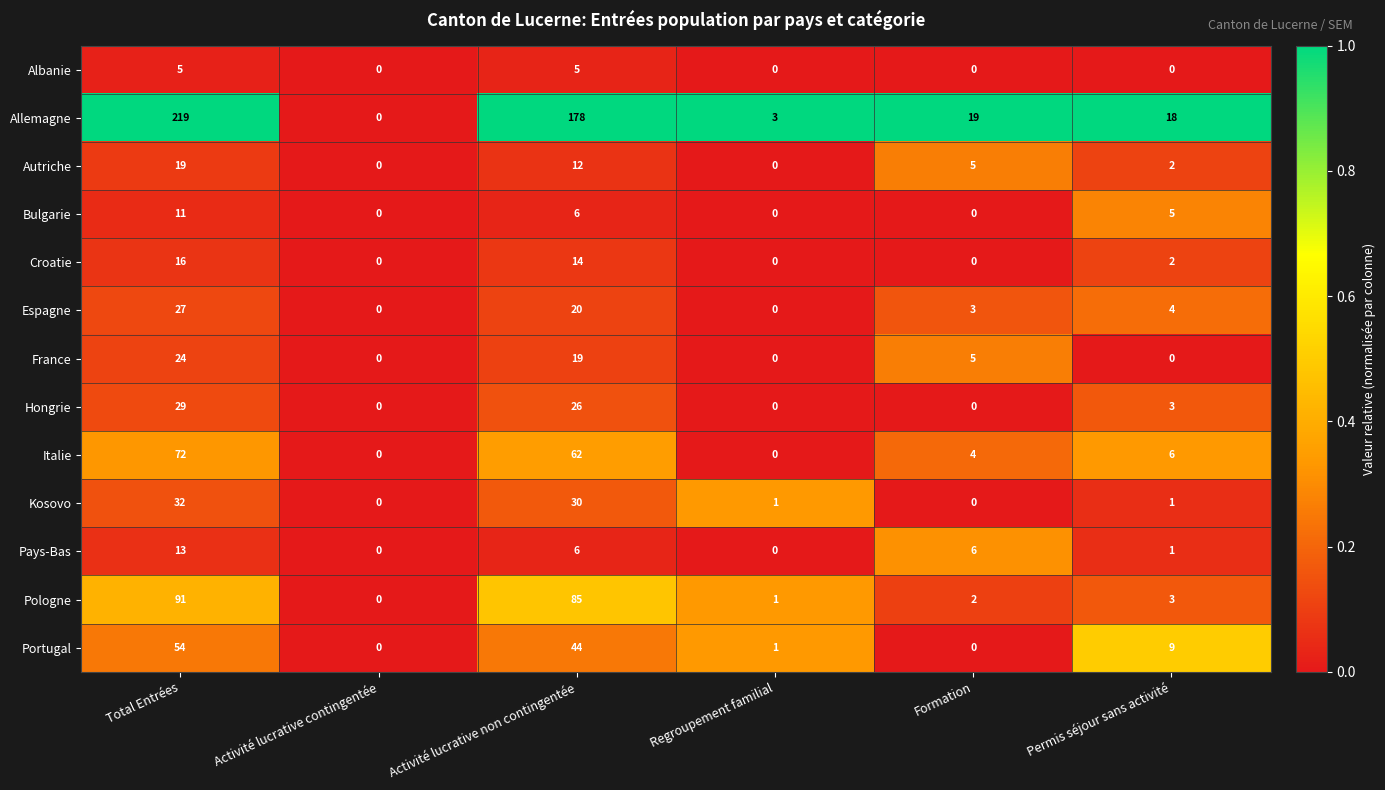

Which series changed the most between Activité lucrative contingentée and Formation?

Allemagne